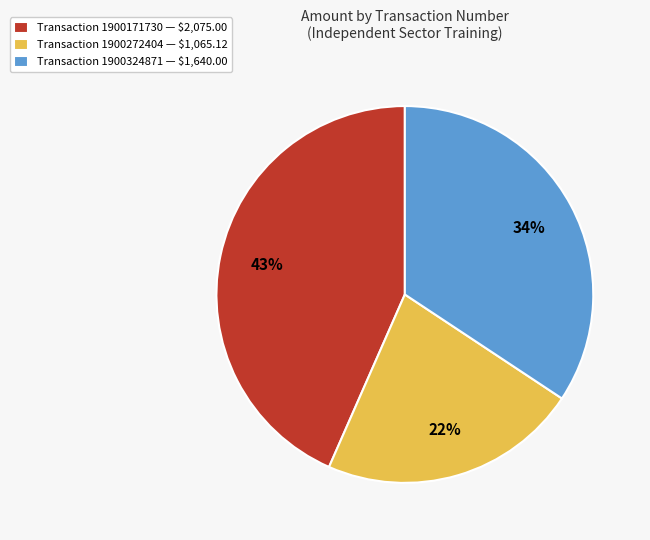

To the nearest percent, what percentage of the pie is Transaction 1900171730 — $2,075.00?

43%